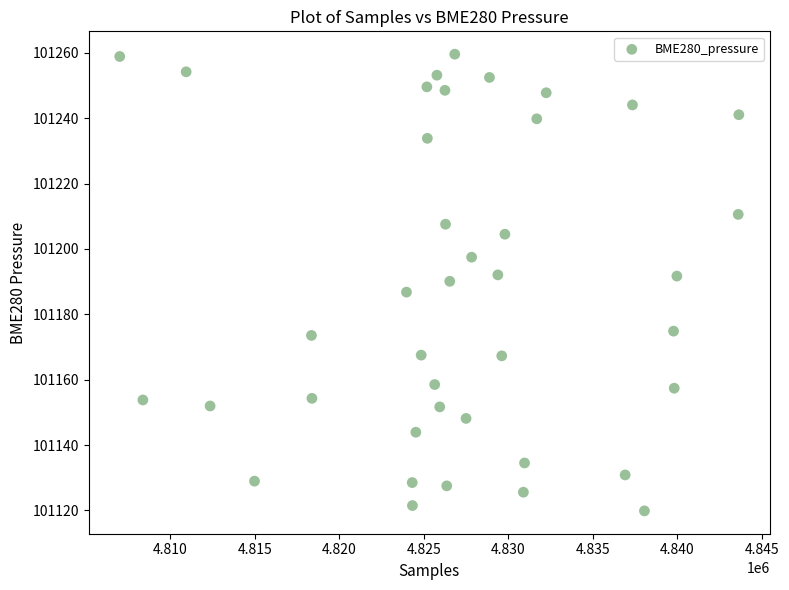

What is the range of X values (max minus min)?

36626.0